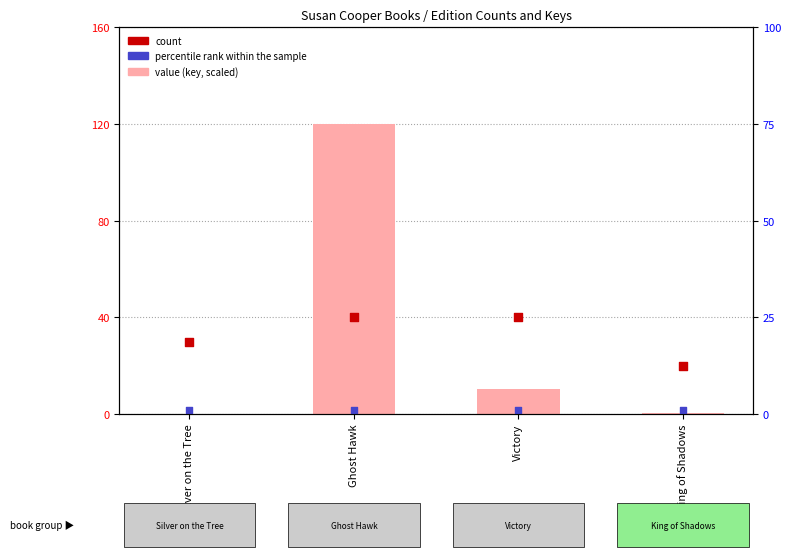

Which series has the largest Y range (max minus min)?

value (key scaled)